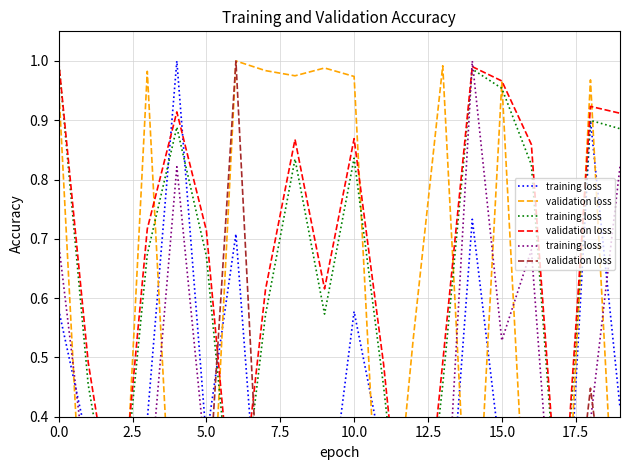

At how many categories does at least one series exceed 0?

20